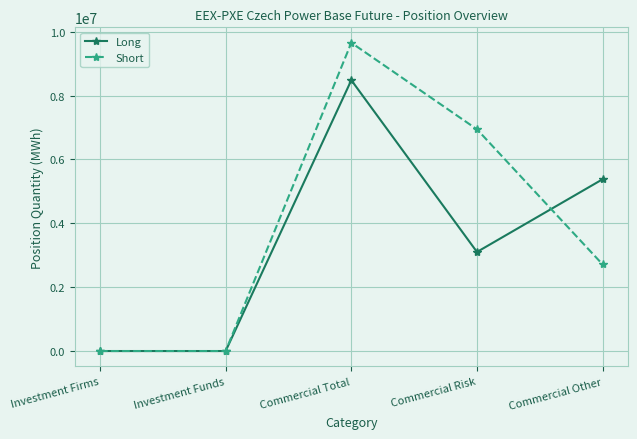

Count the number of data series in this chart.

2